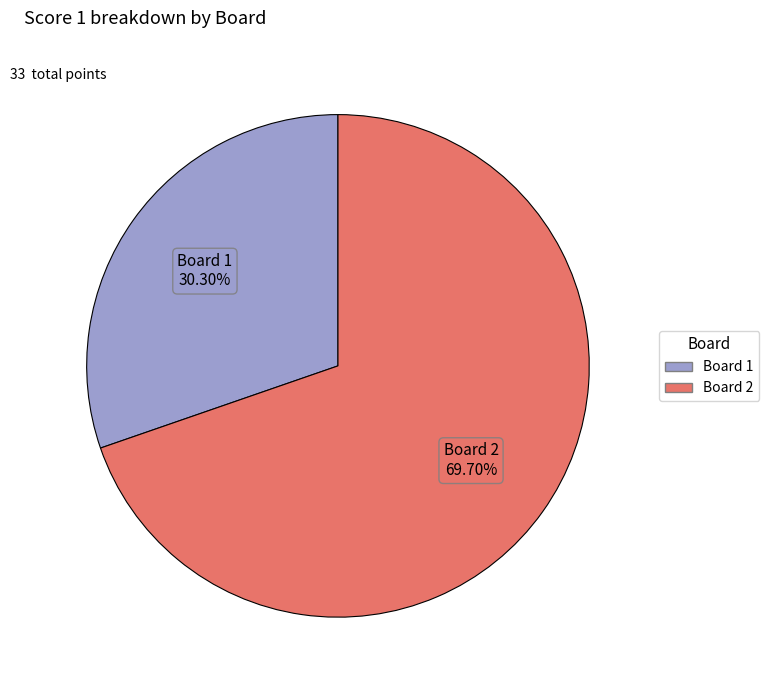

Does any single category account for the majority?

Yes